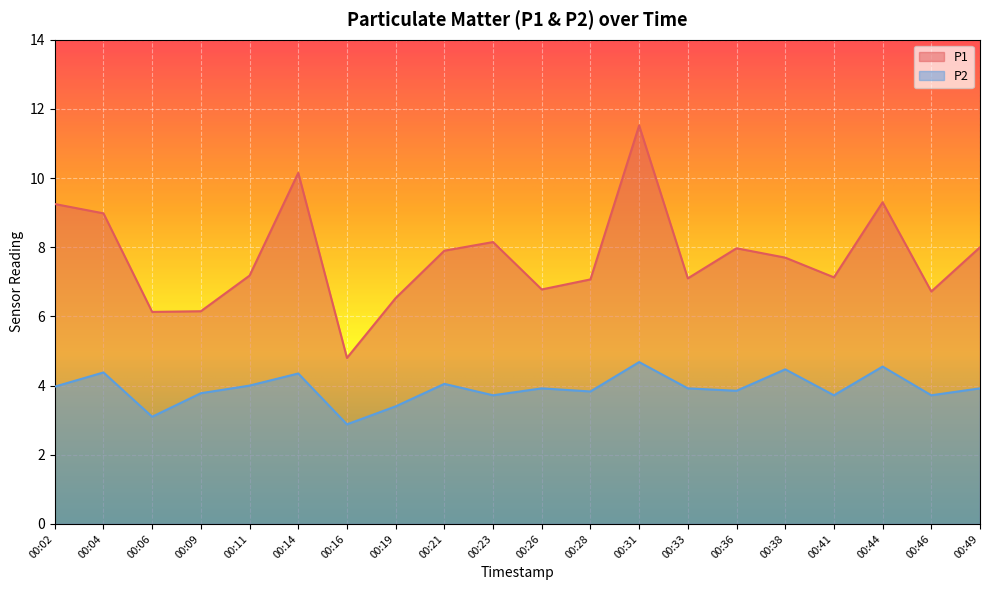

List the labels in order of P2 value, largest first.

00:31, 00:44, 00:38, 00:04, 00:14, 00:21, 00:11, 00:02, 00:26, 00:33, 00:49, 00:36, 00:28, 00:09, 00:23, 00:41, 00:46, 00:19, 00:06, 00:16